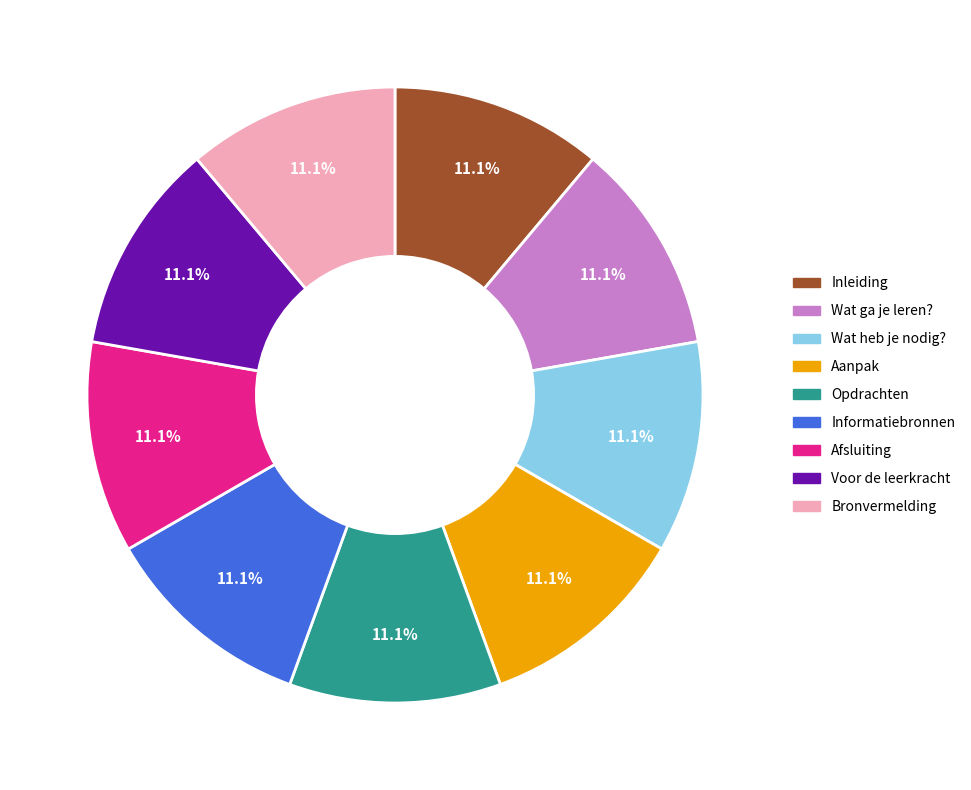

How many segments does this pie chart have?

9